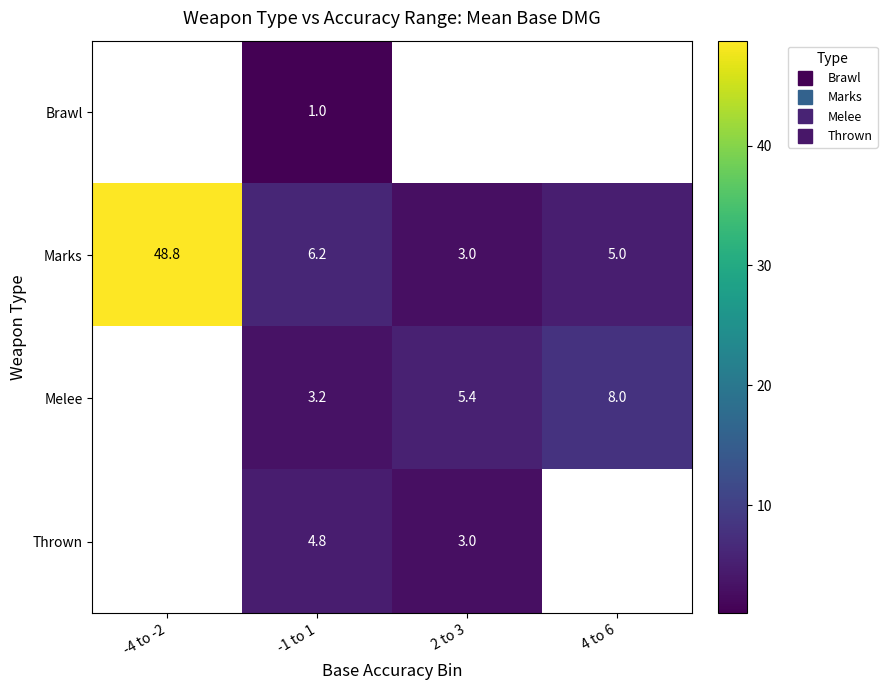

Rank the series at -1 to 1 from lowest to highest value.

Brawl, Melee, Thrown, Marks